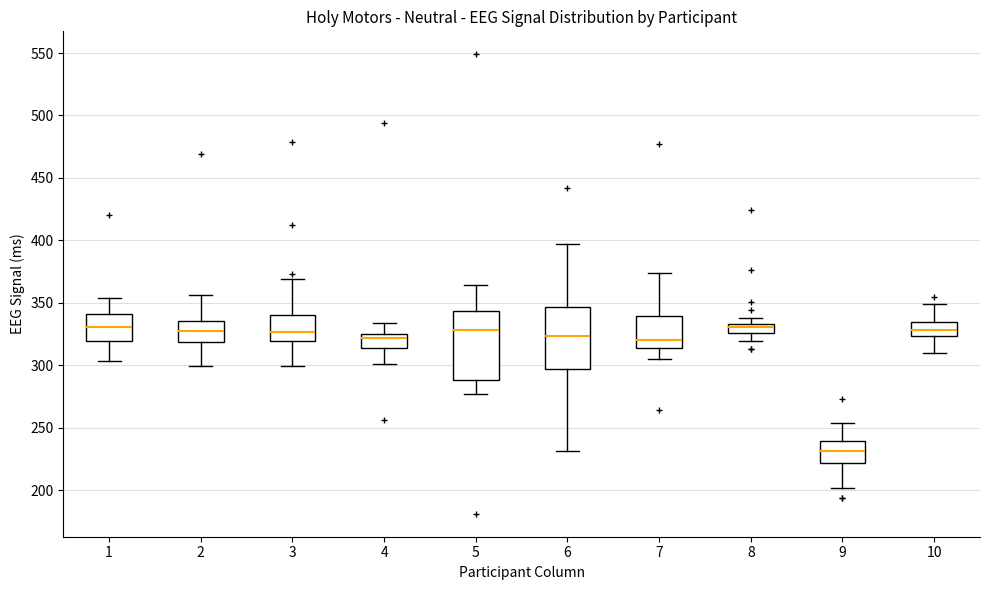

Comparing the boxes themselves (not the whiskers), which one is the tallest?

5